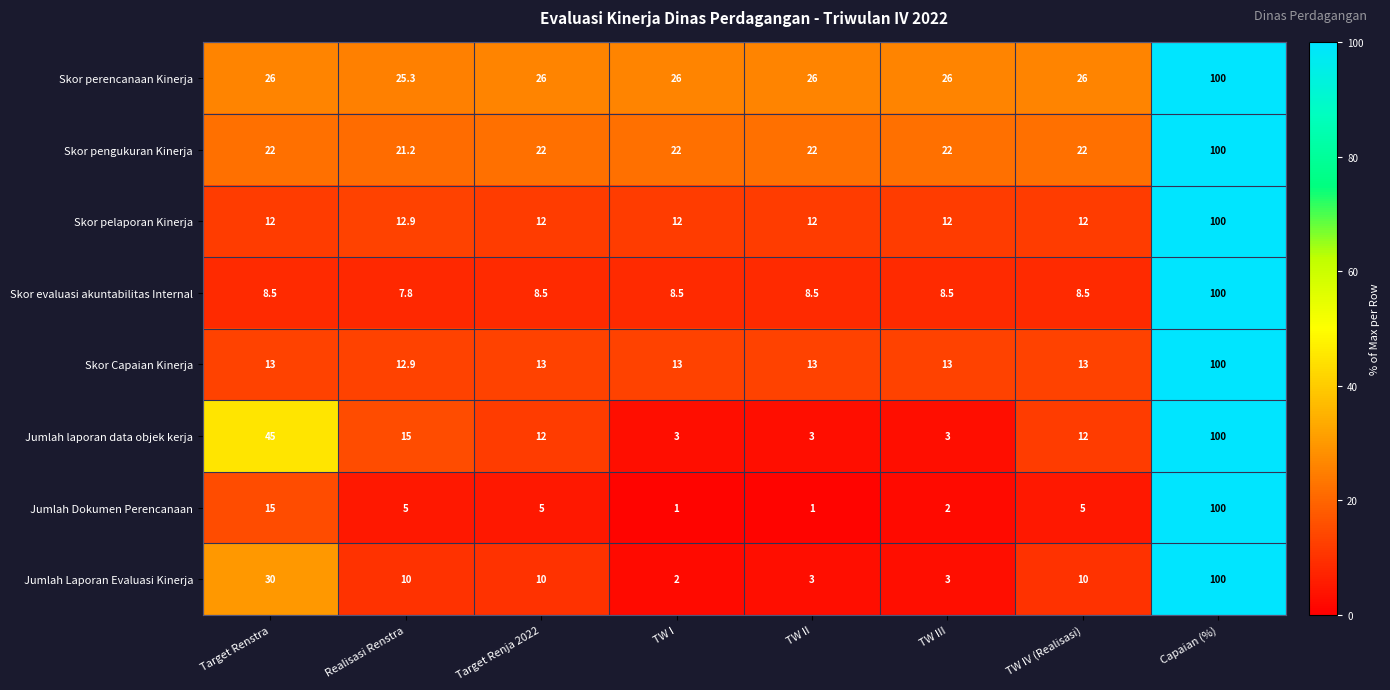

Which series has the largest range (max minus min)?

Jumlah Dokumen Perencanaan